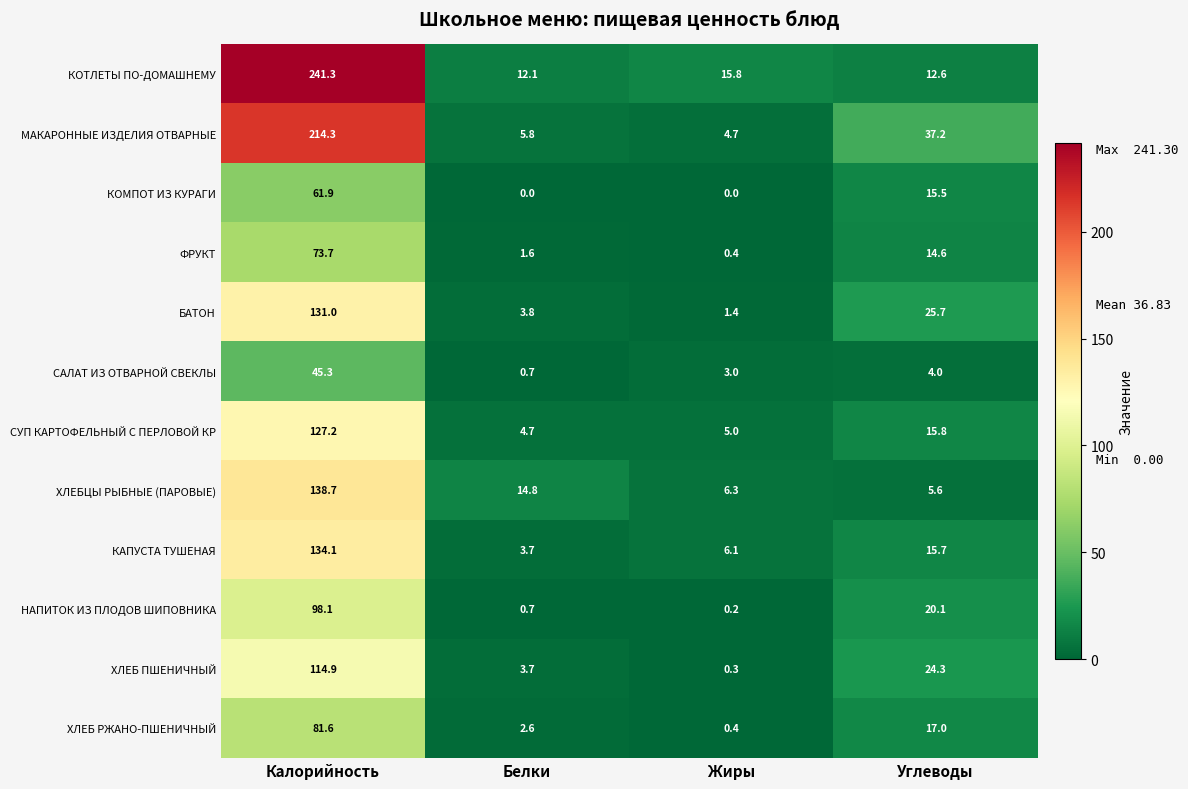

At which label does ХЛЕБ ПШЕНИЧНЫЙ first exceed 24?

Калорийность